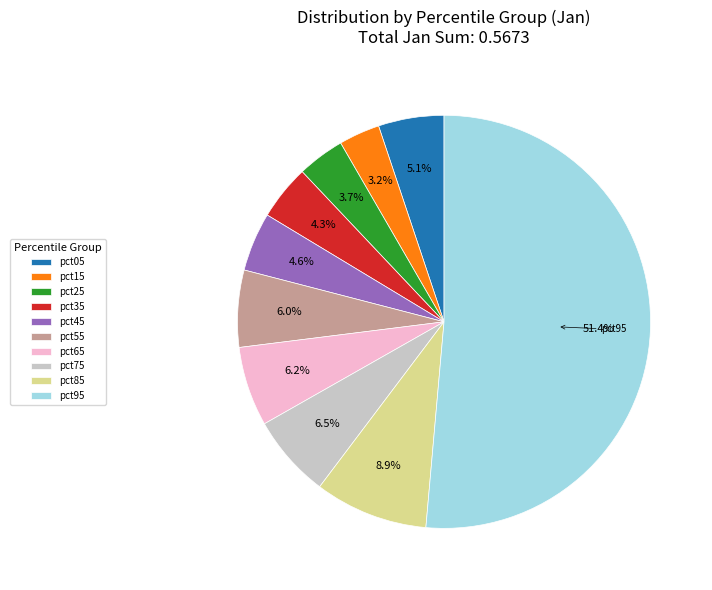

Between pct95 and pct65, which is larger?

pct95